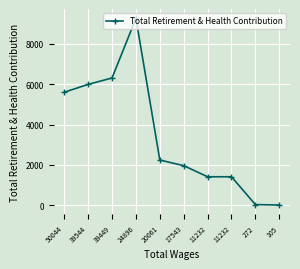

How many data points does each series have?

10